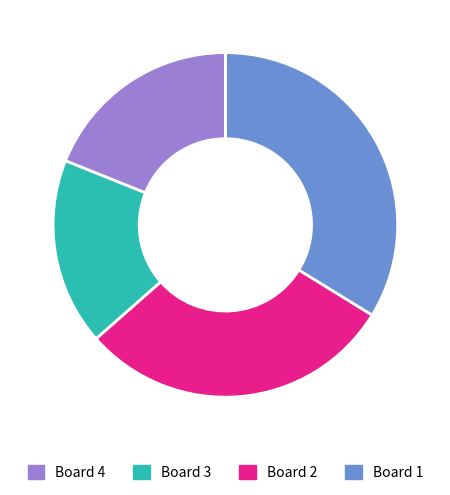

Is there a majority slice in this chart?

No